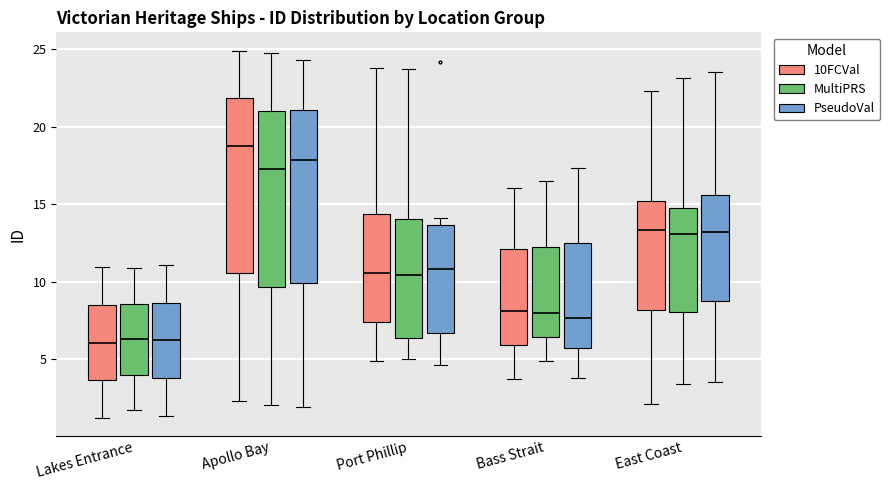

Reading left to right, transcribe this box plot: for each box, give where its median line is, the range the box spans, and where its two whiskers end, as read against the y-axis. The values are not printed on the chart, so give them approximately, as read against the axis.

Lakes Entrance (10FCVal): median 6.0, box 3.5 to 8.5, whiskers 1.0 to 11.0
Lakes Entrance (MultiPRS): median 6.5, box 4.0 to 8.5, whiskers 1.5 to 11.0
Lakes Entrance (PseudoVal): median 6.0, box 4.0 to 8.5, whiskers 1.5 to 11.0
Apollo Bay (10FCVal): median 19.0, box 10.5 to 22.0, whiskers 2.5 to 25.0
Apollo Bay (MultiPRS): median 17.5, box 9.5 to 21.0, whiskers 2.0 to 24.5
Apollo Bay (PseudoVal): median 18.0, box 10.0 to 21.0, whiskers 2.0 to 24.5
Port Phillip (10FCVal): median 10.5, box 7.5 to 14.5, whiskers 5.0 to 24.0
Port Phillip (MultiPRS): median 10.5, box 6.5 to 14.0, whiskers 5.0 to 23.5
Port Phillip (PseudoVal): median 11.0, box 6.5 to 13.5, whiskers 4.5 to 14.0
Bass Strait (10FCVal): median 8.0, box 6.0 to 12.0, whiskers 4.0 to 16.0
Bass Strait (MultiPRS): median 8.0, box 6.5 to 12.0, whiskers 5.0 to 16.5
Bass Strait (PseudoVal): median 7.5, box 5.5 to 12.5, whiskers 4.0 to 17.5
East Coast (10FCVal): median 13.5, box 8.0 to 15.0, whiskers 2.0 to 22.5
East Coast (MultiPRS): median 13.0, box 8.0 to 15.0, whiskers 3.5 to 23.0
East Coast (PseudoVal): median 13.0, box 8.5 to 15.5, whiskers 3.5 to 23.5